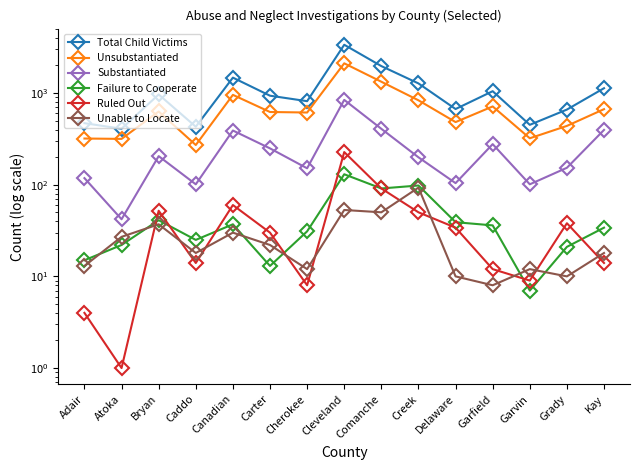

Reading left to right, transcribe all the data shown in this chart.

Total Child Victims: 469	408	964	429	1472	935	815	3361	1967	1273	669	1047	450	660	1129
Unsubstantiated: 319	316	629	271	955	621	613	2109	1328	833	482	714	321	438	667
Substantiated: 118	42	205	101	390	249	151	842	407	199	104	277	101	153	396
Failure to Cooperate: 15	22	41	25	37	13	31	130	91	98	39	36	7	21	34
Ruled Out: 4	1	52	14	60	30	8	227	91	50	34	12	9	38	14
Unable to Locate: 13	27	37	18	30	22	12	53	50	93	10	8	12	10	18